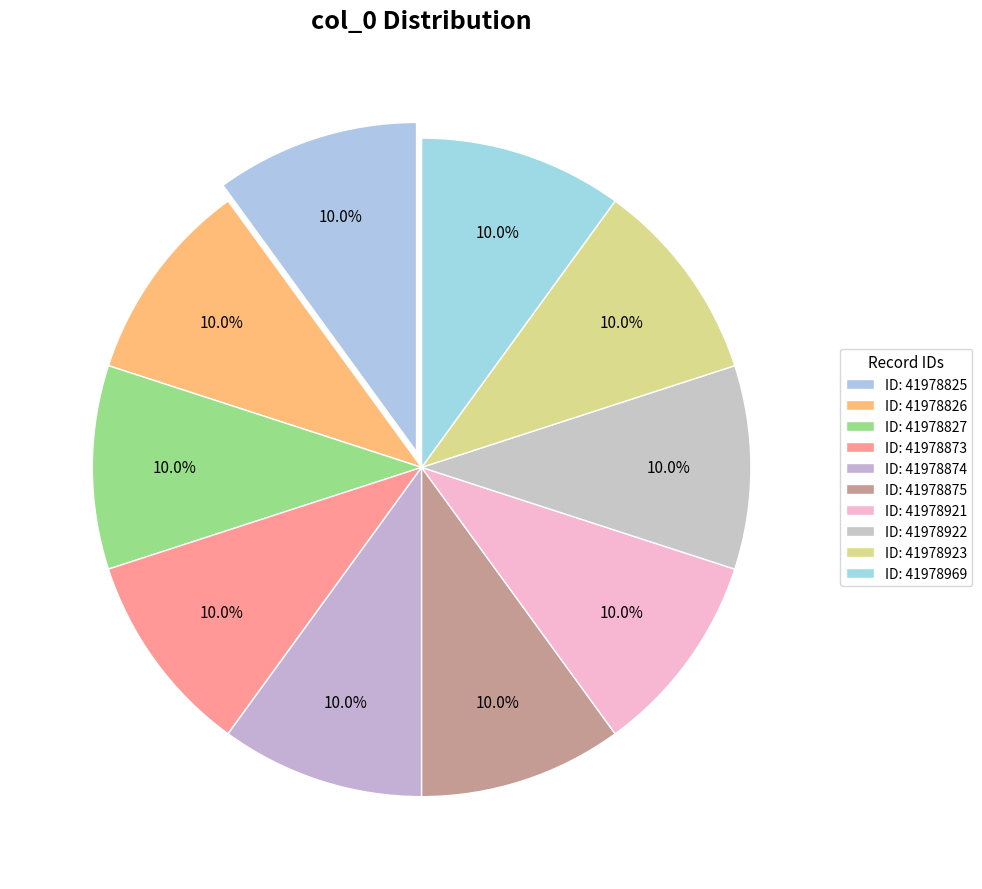

How many slices are in this pie chart?

10